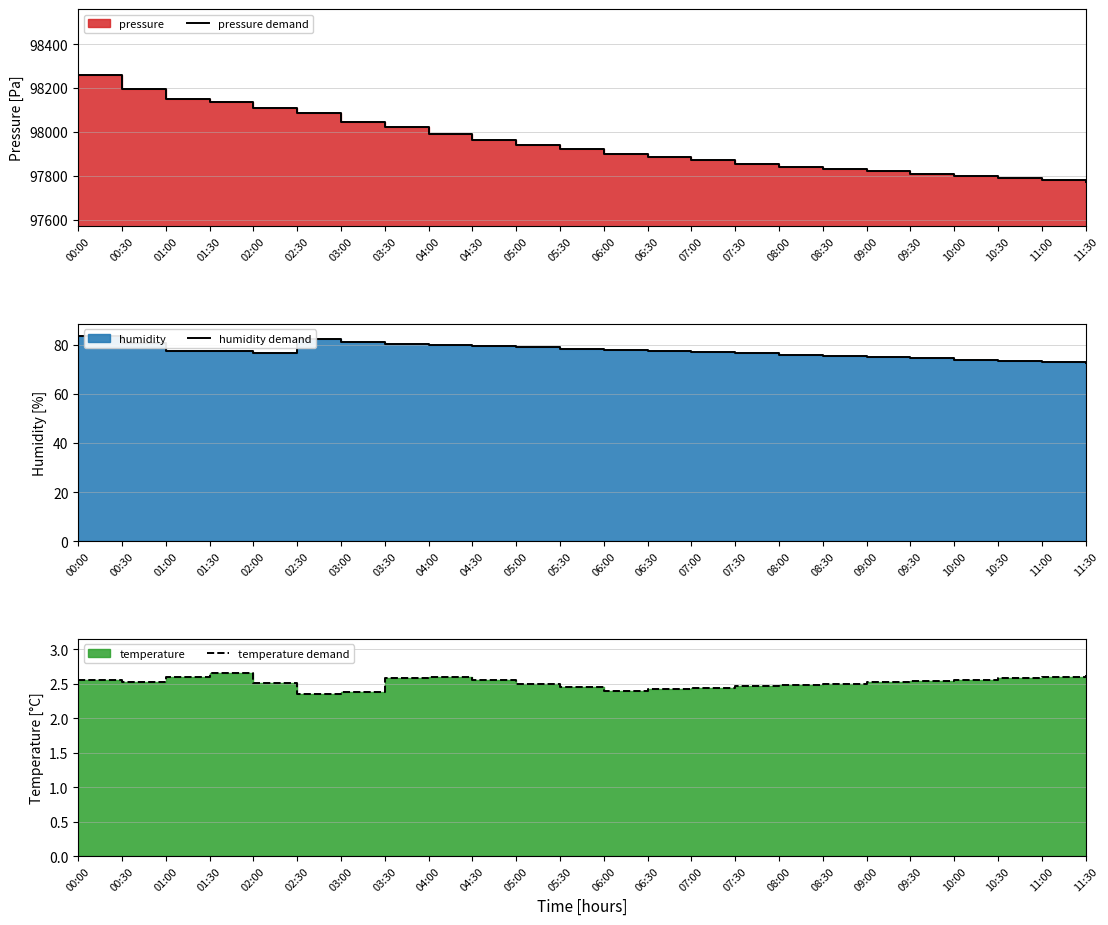

At which category does the chart reach its minimum across all series?

02:30